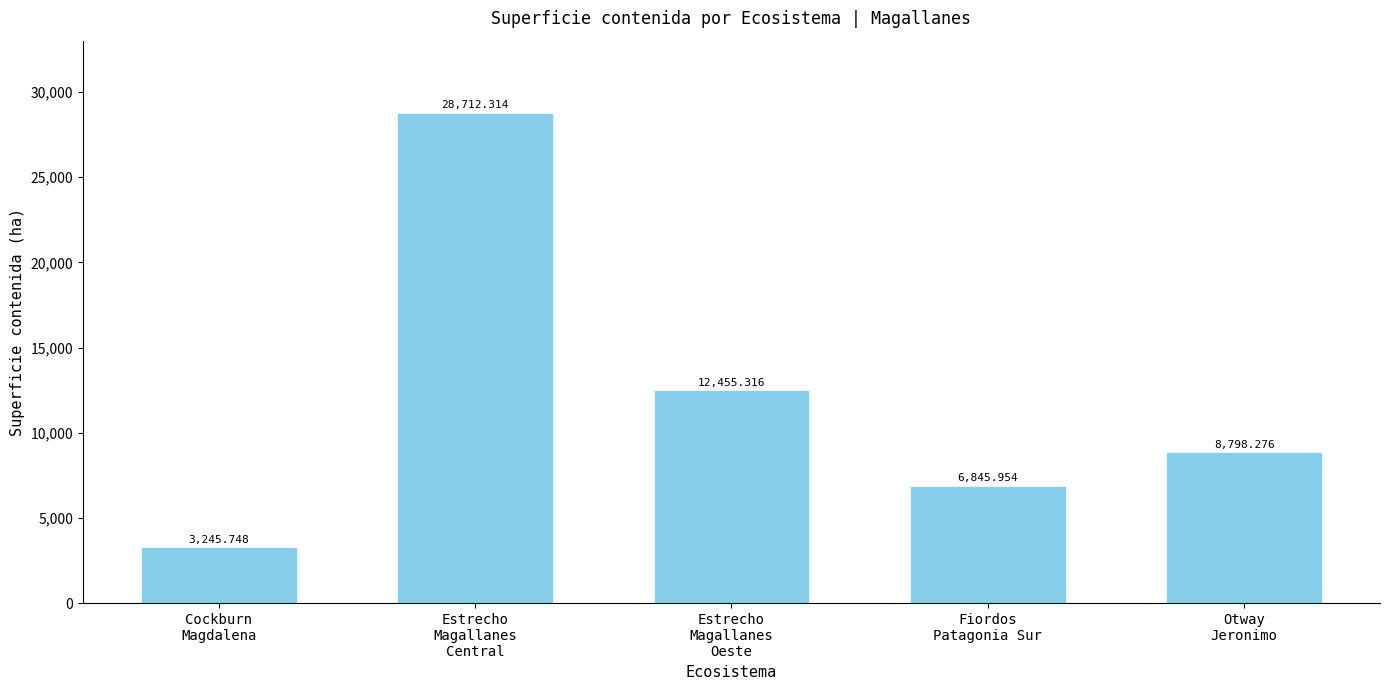

What is the change in value from Cockburn
Magdalena to Estrecho
Magallanes
Central?

+25466.6